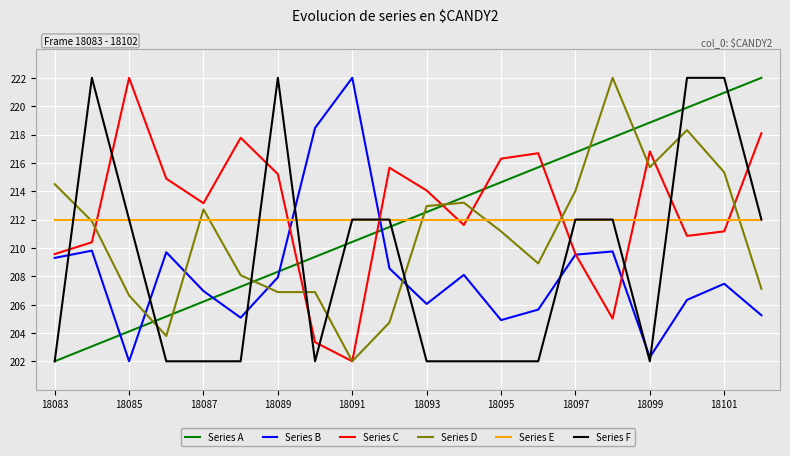

Which series has the largest total across all categories?

Series C